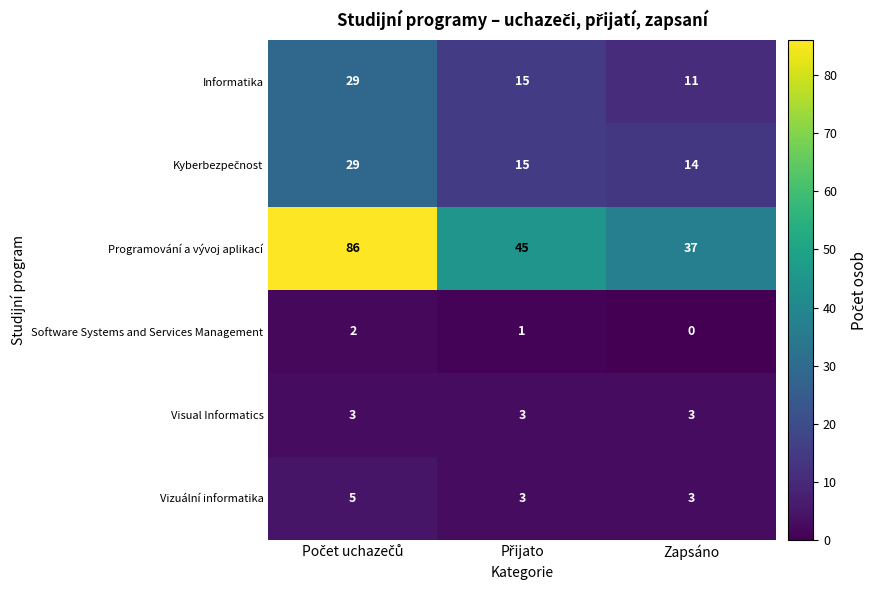

What is the difference between the maximum and minimum values in the Programování a vývoj aplikací series?

49